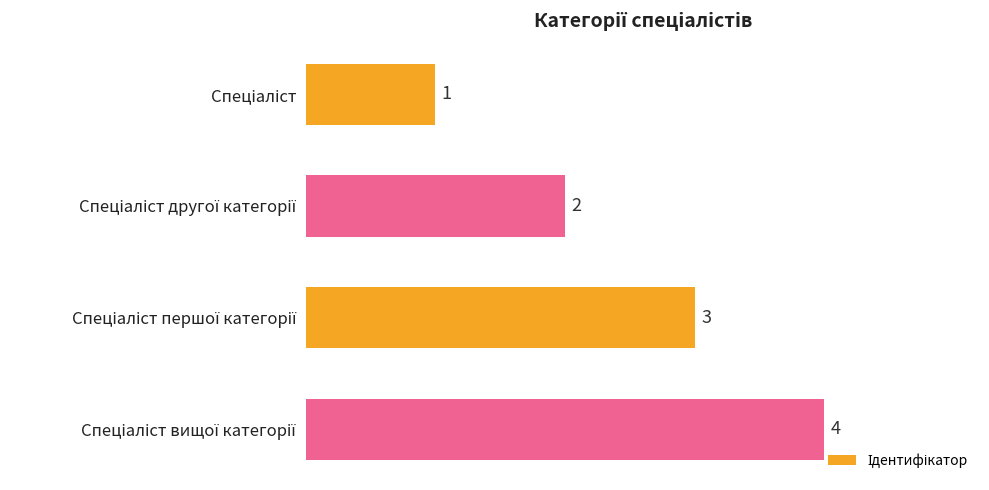

What is the sum of all values?

10